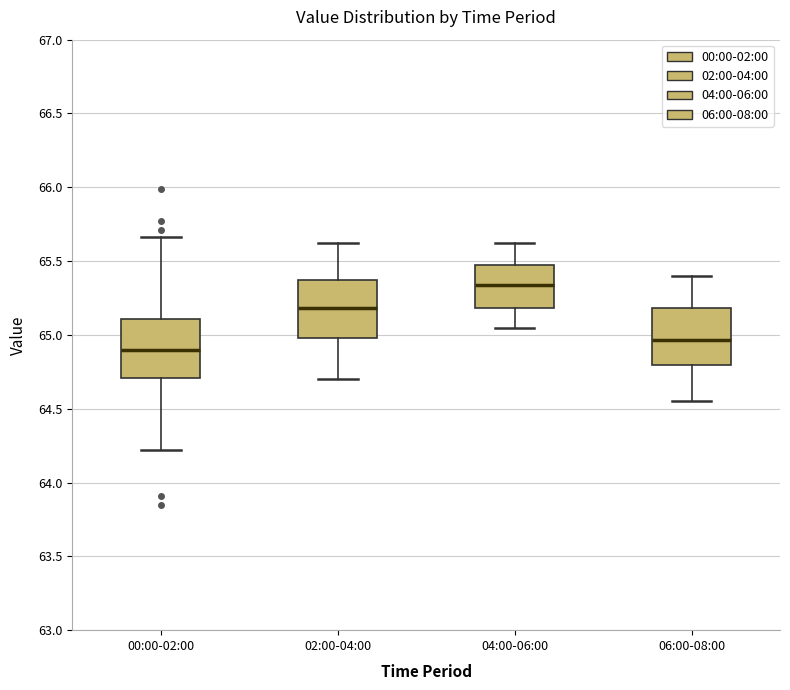

Reading left to right, read every box against the y-axis: the position of its median line, the range the box covers, and the ends of its whiskers. The values are not printed on the chart, so give them approximately, as read against the axis.

00:00-02:00: median 64.90, box 64.70 to 65.10, whiskers 64.20 to 65.65
02:00-04:00: median 65.20, box 65.00 to 65.35, whiskers 64.70 to 65.60
04:00-06:00: median 65.35, box 65.20 to 65.45, whiskers 65.05 to 65.60
06:00-08:00: median 64.95, box 64.80 to 65.20, whiskers 64.55 to 65.40